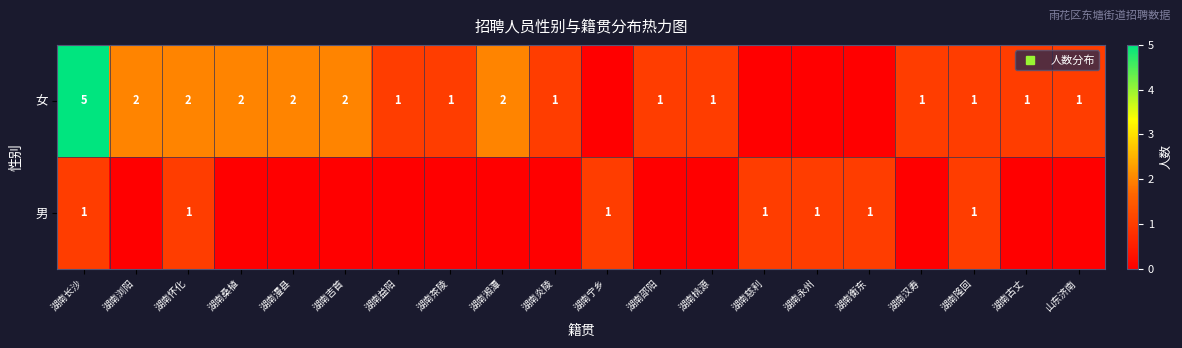

The value of 女 at 湖南湘潭 is 2. True or false?

True